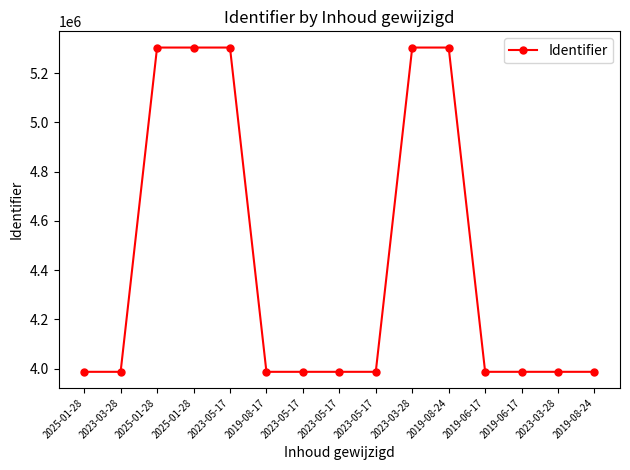

List the labels in order of value, largest first.

2019-08-24, 2023-03-28, 2023-05-17, 2025-01-28, 2025-01-28, 2019-08-24, 2019-06-17, 2019-06-17, 2023-03-28, 2023-05-17, 2023-05-17, 2023-05-17, 2019-08-17, 2023-03-28, 2025-01-28